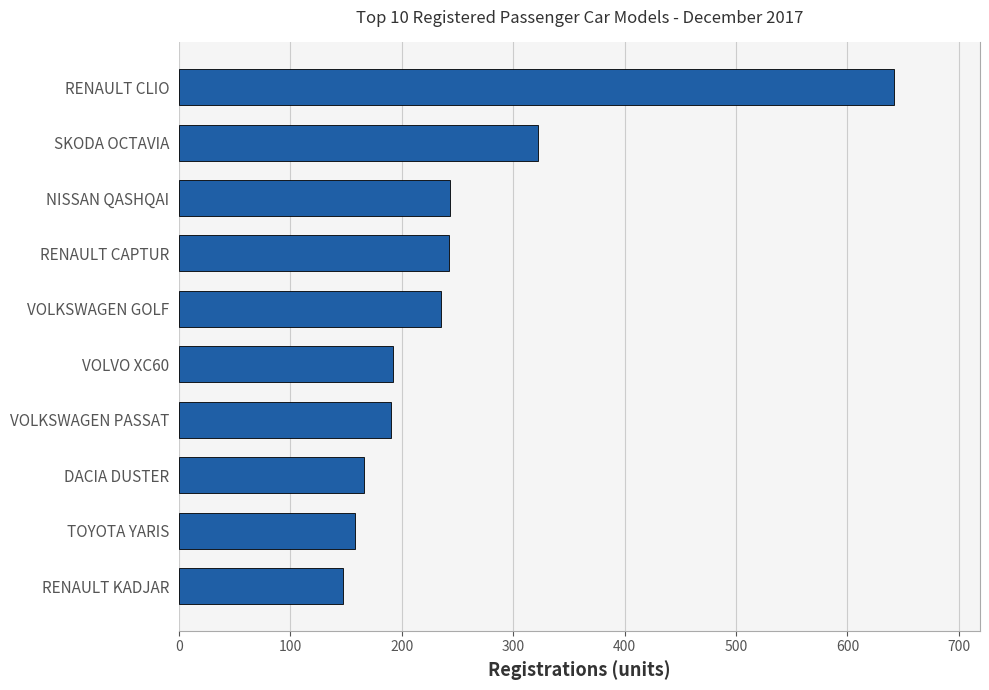

What is the sum of the values at VOLVO XC60 and VOLKSWAGEN PASSAT?

382